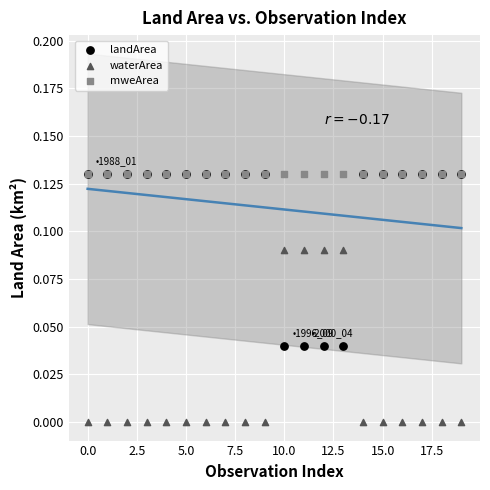

What are all the series names shown in the legend?

landArea, waterArea, mweArea